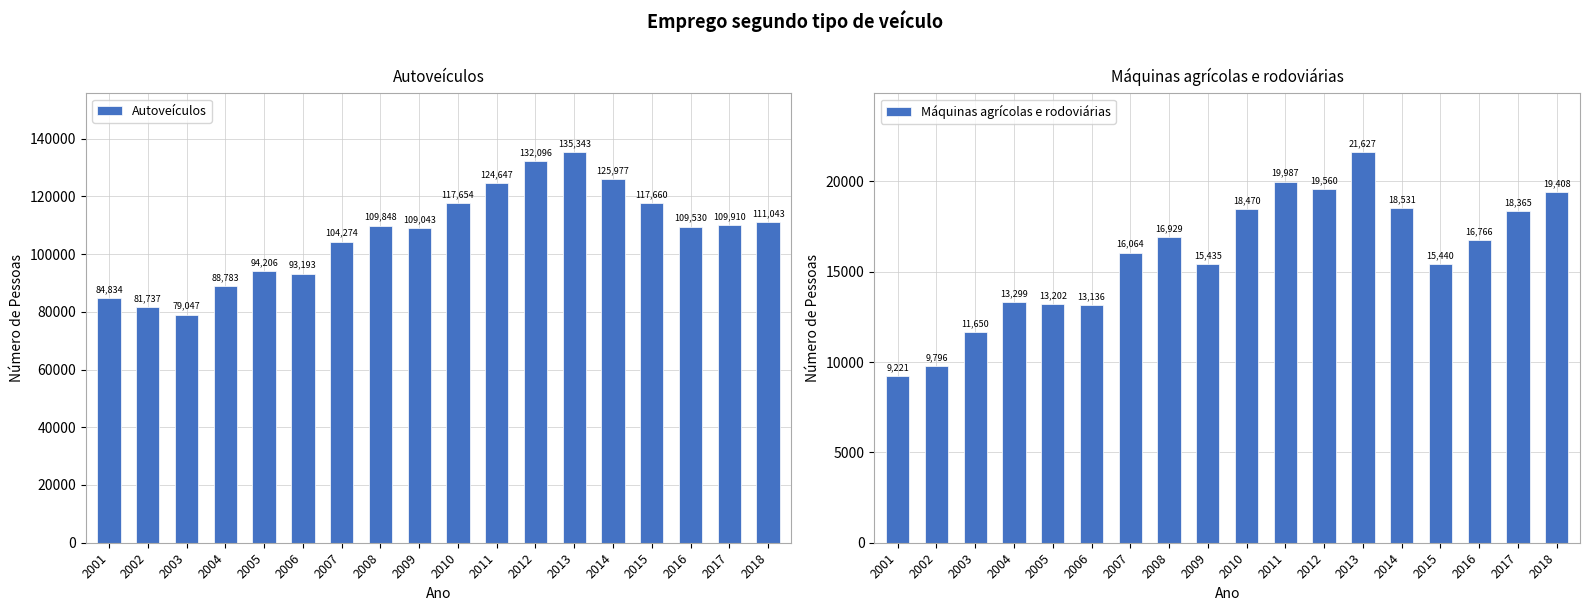

The value of Autoveículos at 2012 is 183977. True or false?

False